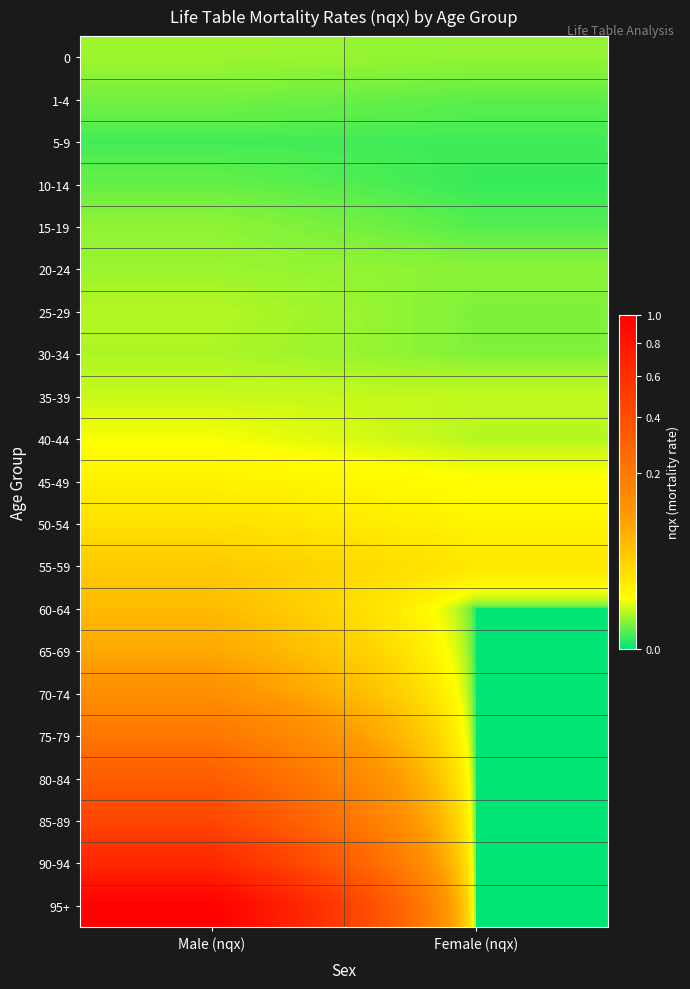

What is the total value across all series at Male (nqx)?

3.0